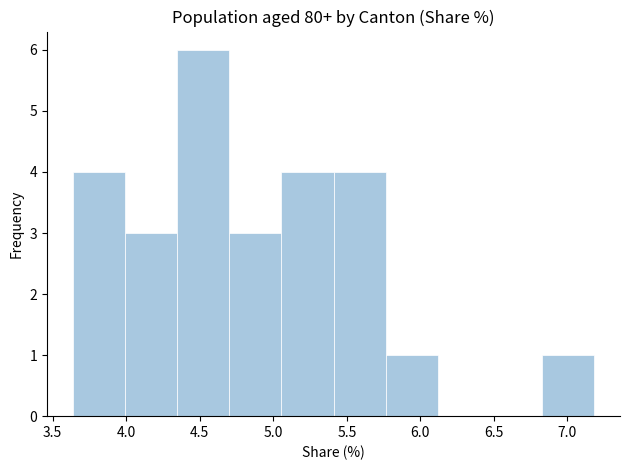

Over which range of the x-axis is the bar tallest?

4.35 to 4.70